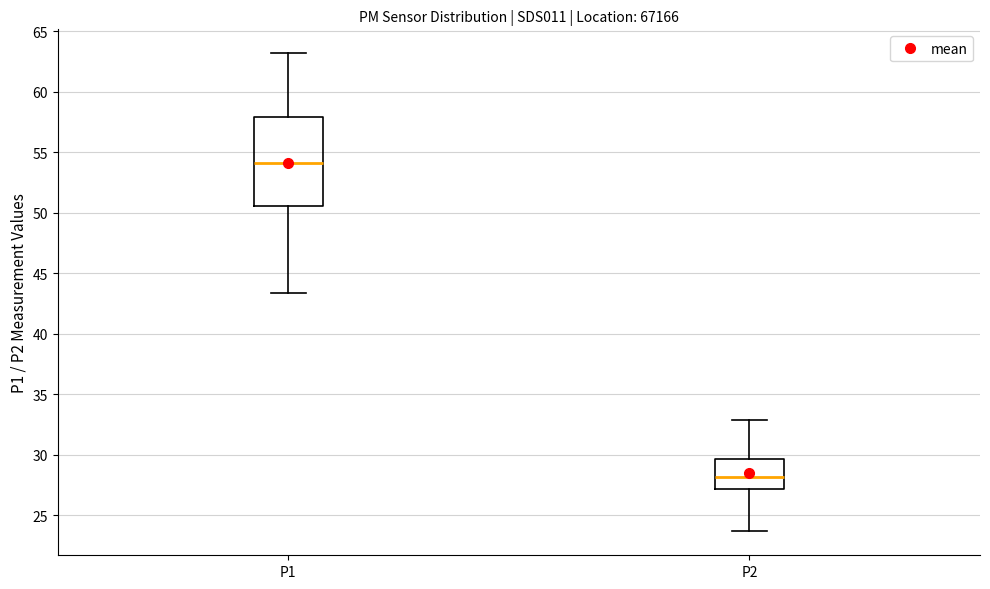

Reading left to right, read every box against the y-axis: the position of its median line, the range the box covers, and the ends of its whiskers. The values are not printed on the chart, so give them approximately, as read against the axis.

P1: median 54.0, box 50.5 to 58.0, whiskers 43.5 to 63.0
P2: median 28.0, box 27.0 to 29.5, whiskers 23.5 to 33.0